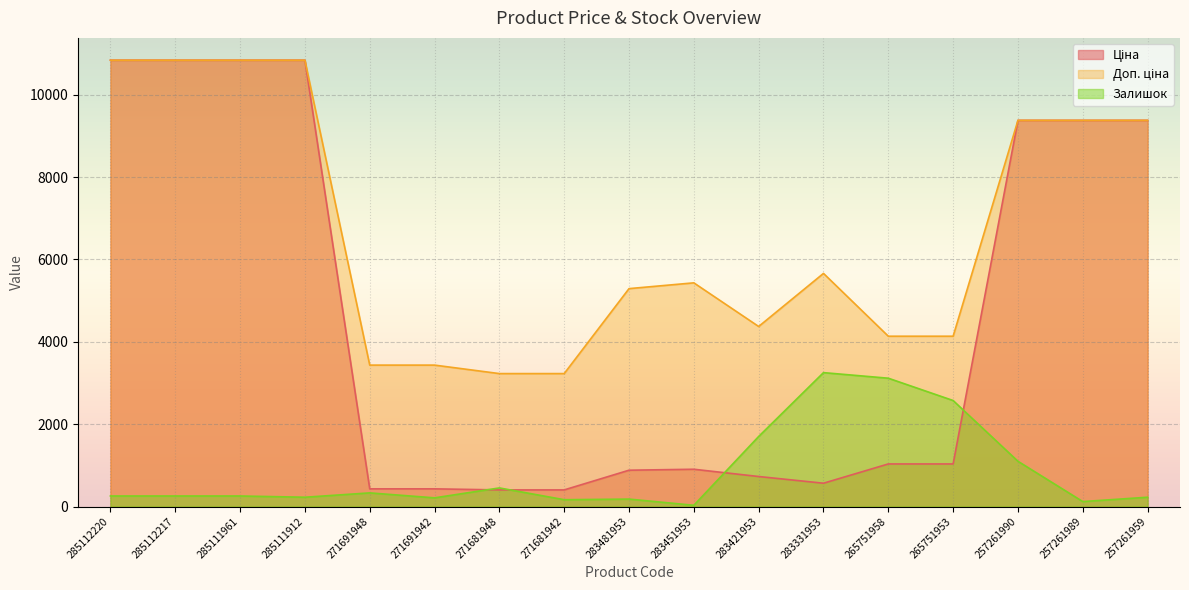

What is the approximate value of Ціна at 271681948?

403.6